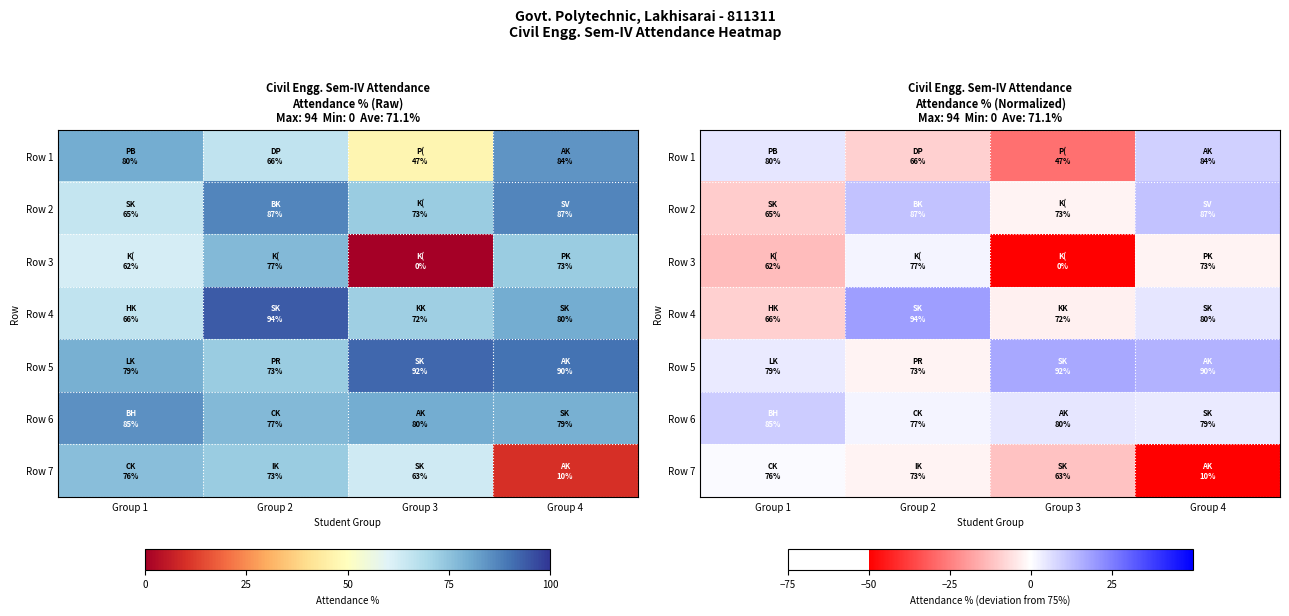

What is the spread (max minus min) of values at Group 1?

23